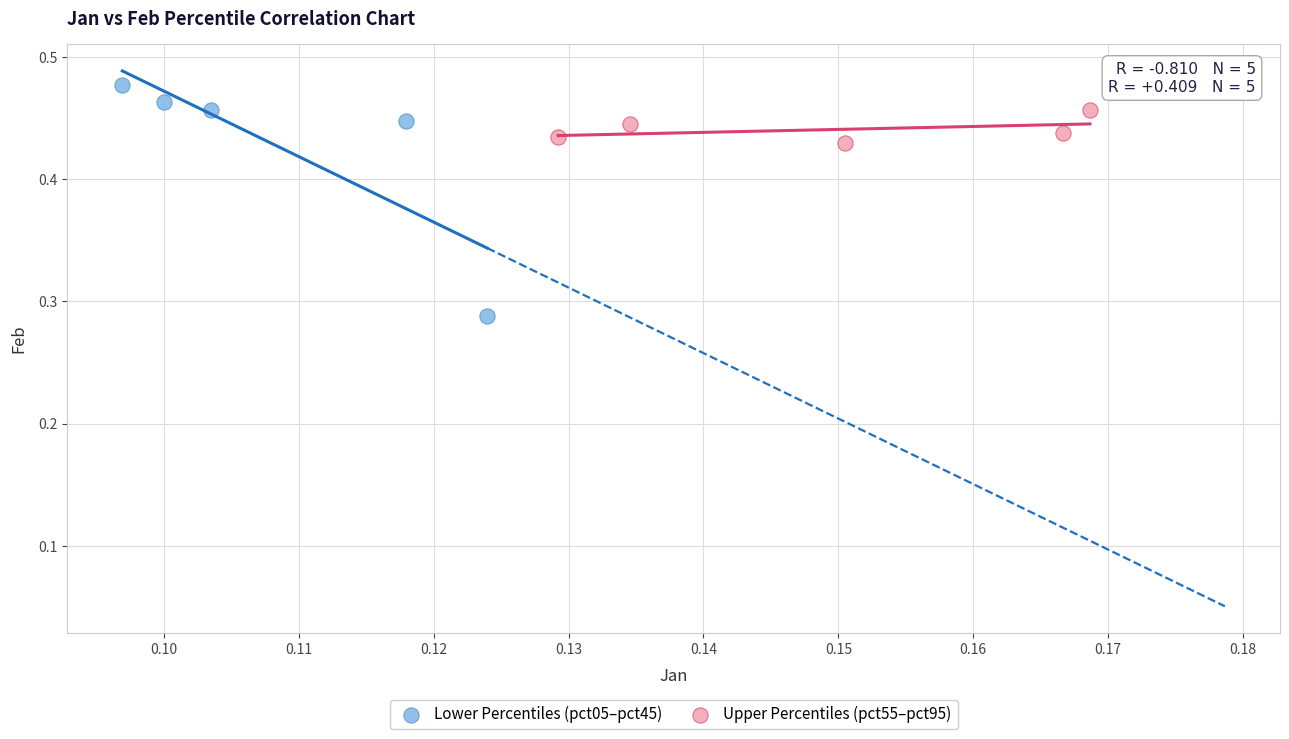

Which series reaches the minimum Y coordinate?

Lower Percentiles (pct05–pct45)